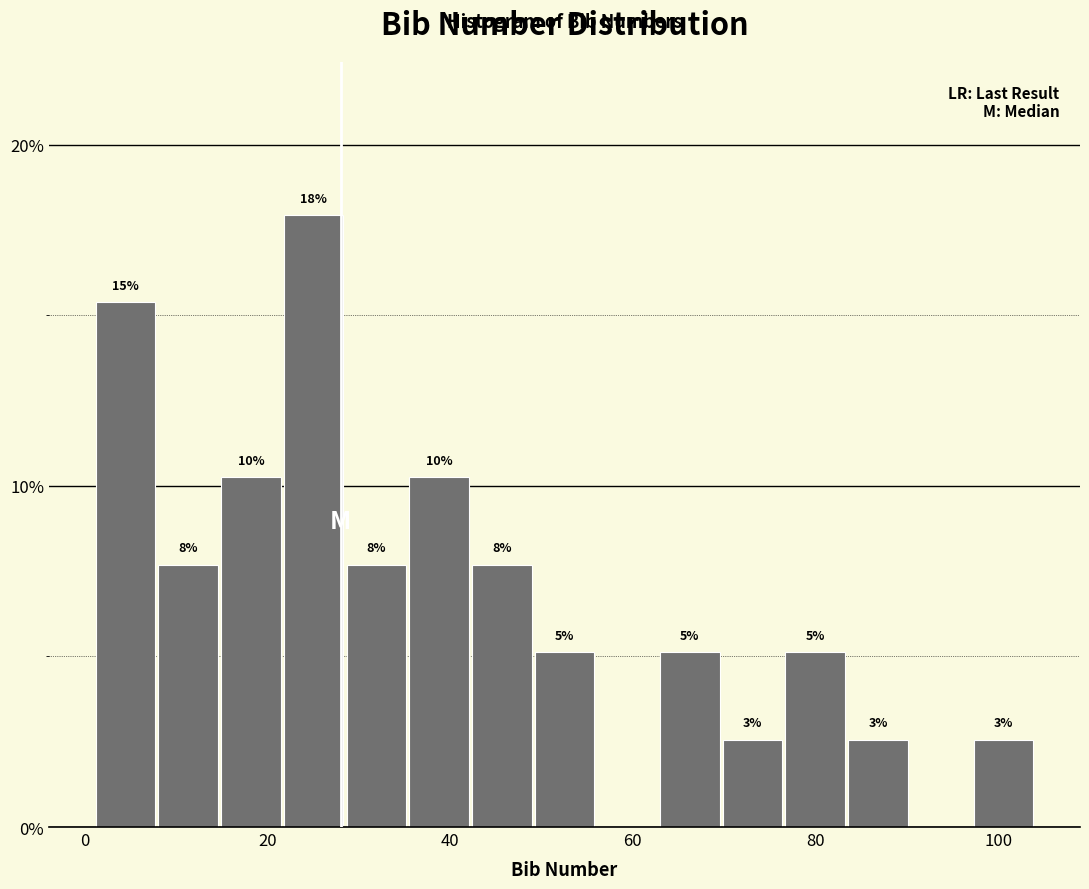

Around what value on the x-axis is the tallest bar? Give the approximate position of its centre, as read against the axis.

26